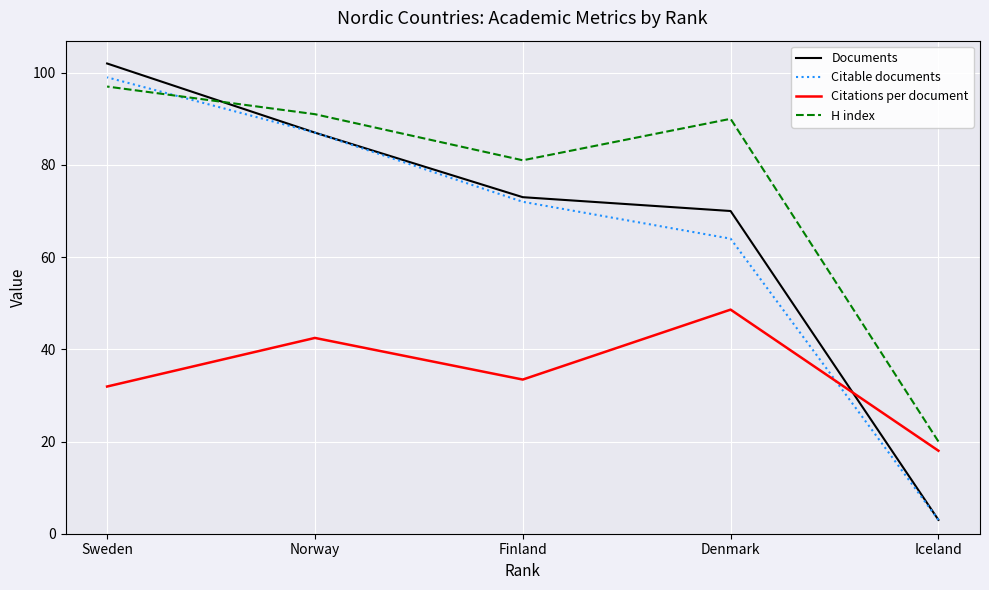

Reading left to right, what are all the values shown in this chart?

Documents: Iceland=3.0	Denmark=70.0	Finland=73.0	Norway=87.0	Sweden=102.0
Citable documents: Iceland=3.0	Denmark=64.0	Finland=72.0	Norway=87.0	Sweden=99.0
Citations per document: Iceland=18.0	Denmark=48.6	Finland=33.4	Norway=42.5	Sweden=31.9
H index: Iceland=20.0	Denmark=90.0	Finland=81.0	Norway=91.0	Sweden=97.0